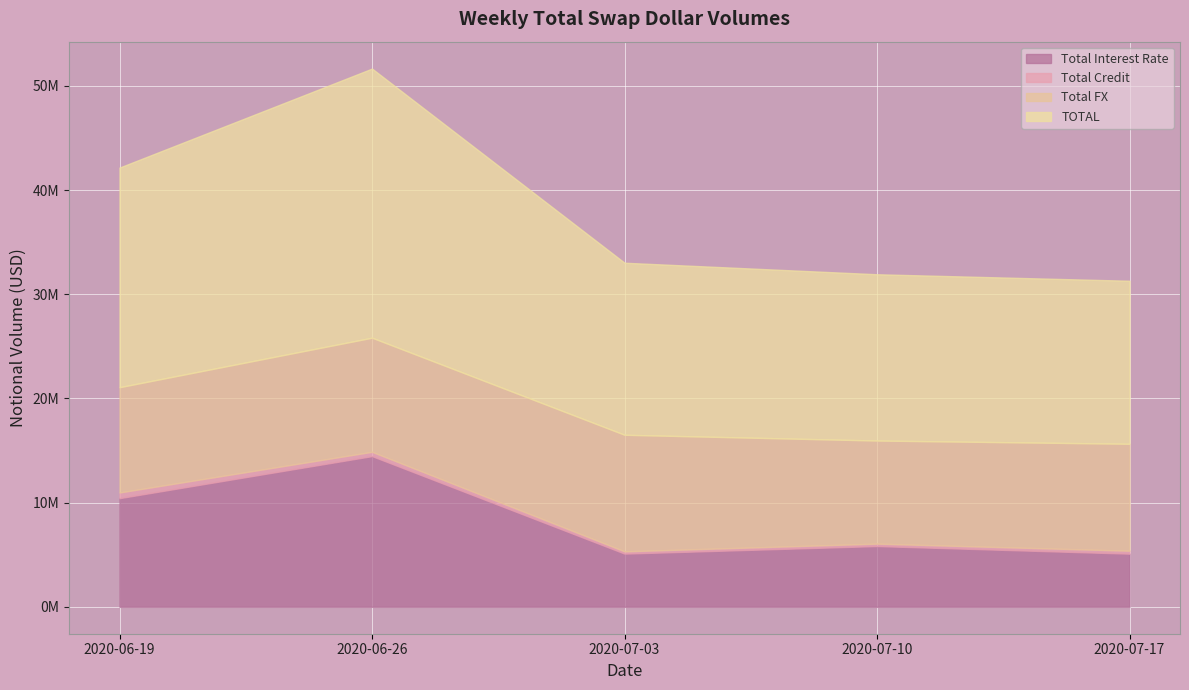

True or false: Total Interest Rate has a value of 5830456 at 2020-07-10.

True